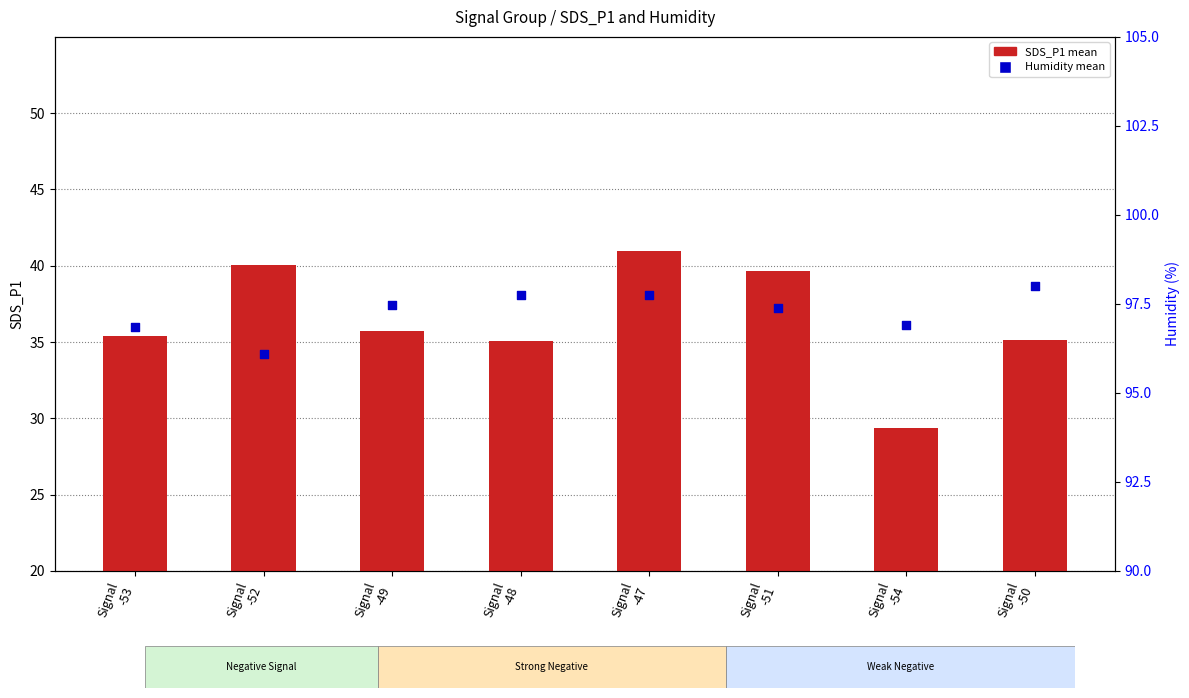

At which category is the sum across all series the highest?

Signal
-47